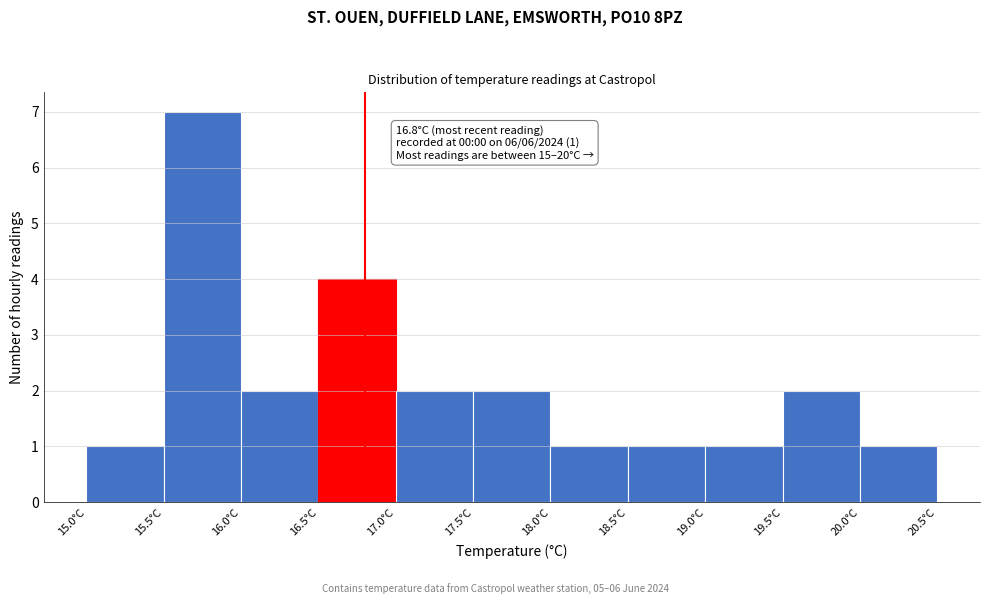

Which range on the x-axis has the tallest bar?

15.5 to 16.0